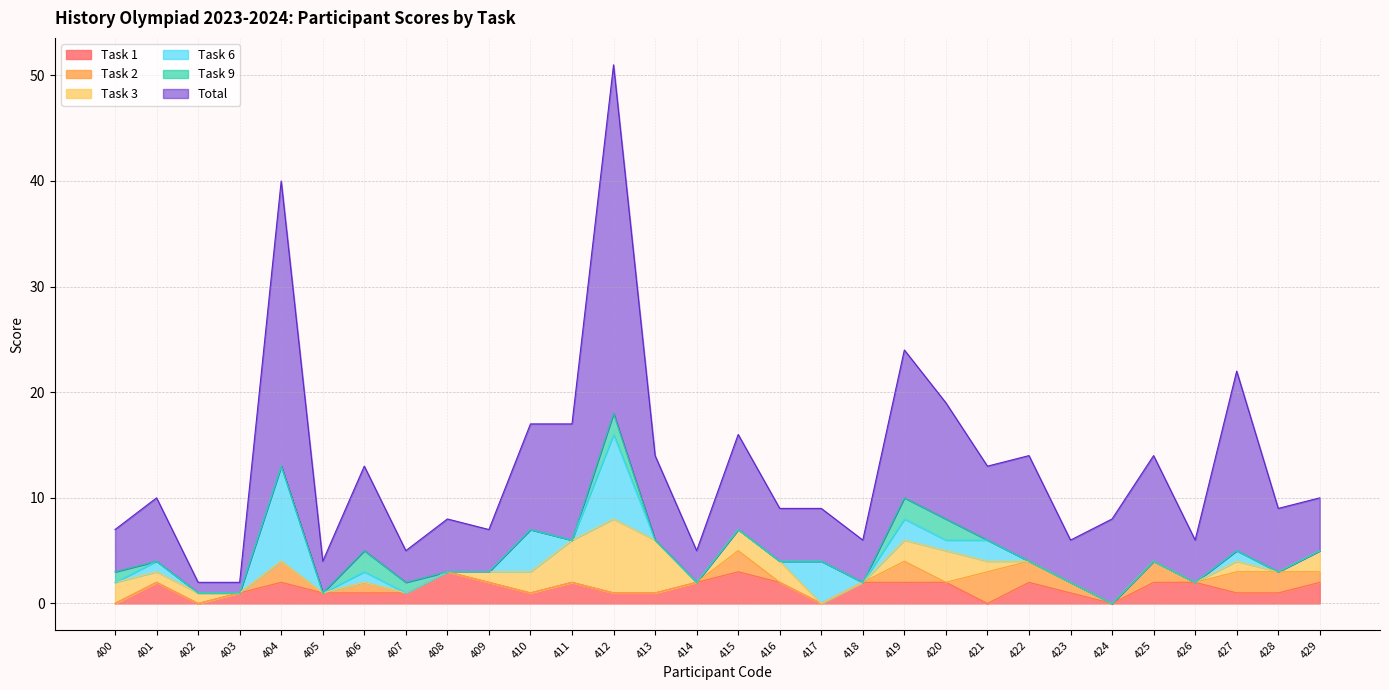

Reading left to right, transcribe all the data shown in this chart.

Task 1: 0	2	0	1	2	1	1	1	3	2	1	2	1	1	2	3	2	0	2	2	2	0	2	1	0	2	2	1	1	2
Task 2: 0	0	0	0	2	0	1	0	0	0	0	0	0	0	0	2	0	0	0	2	0	3	2	1	0	2	0	2	2	1
Task 3: 2	1	1	0	0	0	0	0	0	1	2	4	7	5	0	2	2	0	0	2	3	1	0	0	0	0	0	1	0	2
Task 6: 0	1	0	0	9	0	1	0	0	0	4	0	8	0	0	0	0	4	0	2	1	2	0	0	0	0	0	1	0	0
Task 9: 1	0	0	0	0	0	2	1	0	0	0	0	2	0	0	0	0	0	0	2	2	0	0	0	0	0	0	0	0	0
Total: 4	6	1	1	27	3	8	3	5	4	10	11	33	8	3	9	5	5	4	14	11	7	10	4	8	10	4	17	6	5